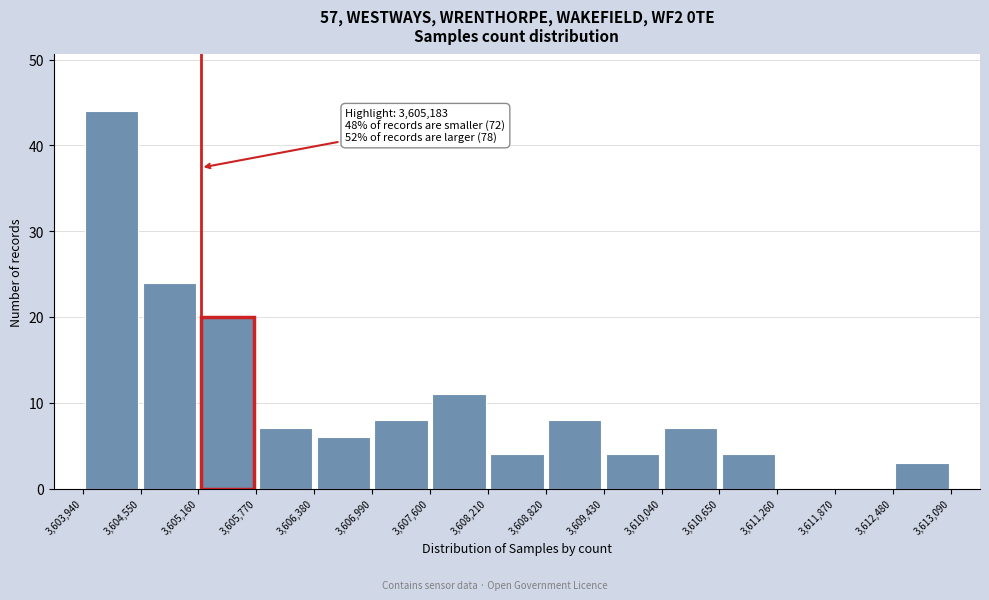

Which range on the x-axis has the tallest bar?

3,603,940 to 3,604,550